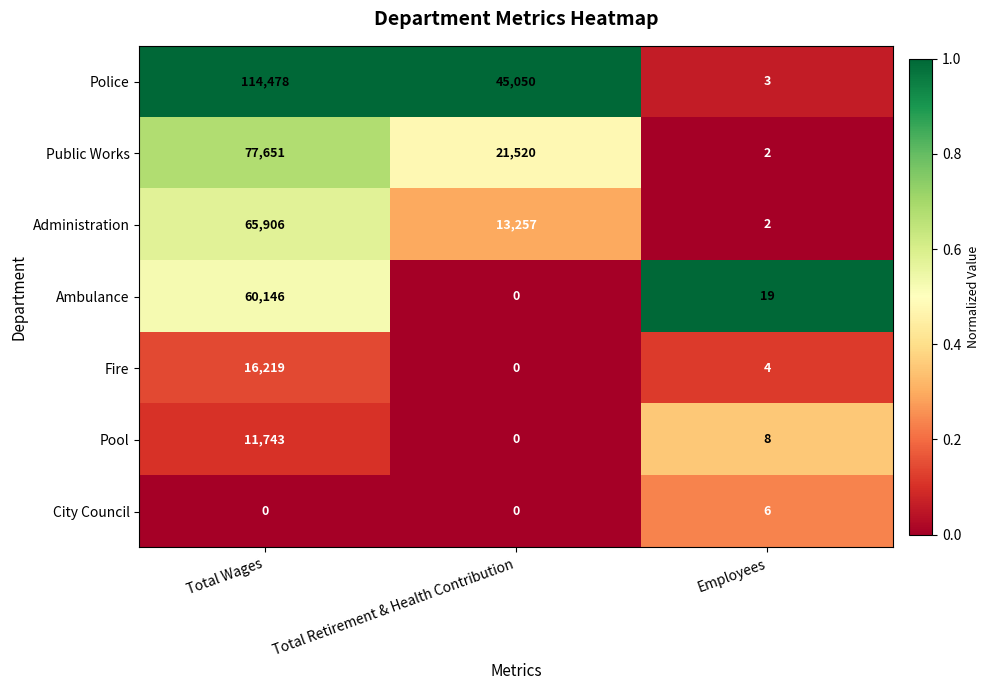

What is the difference between the maximum and second lowest values in the Administration series?

52649